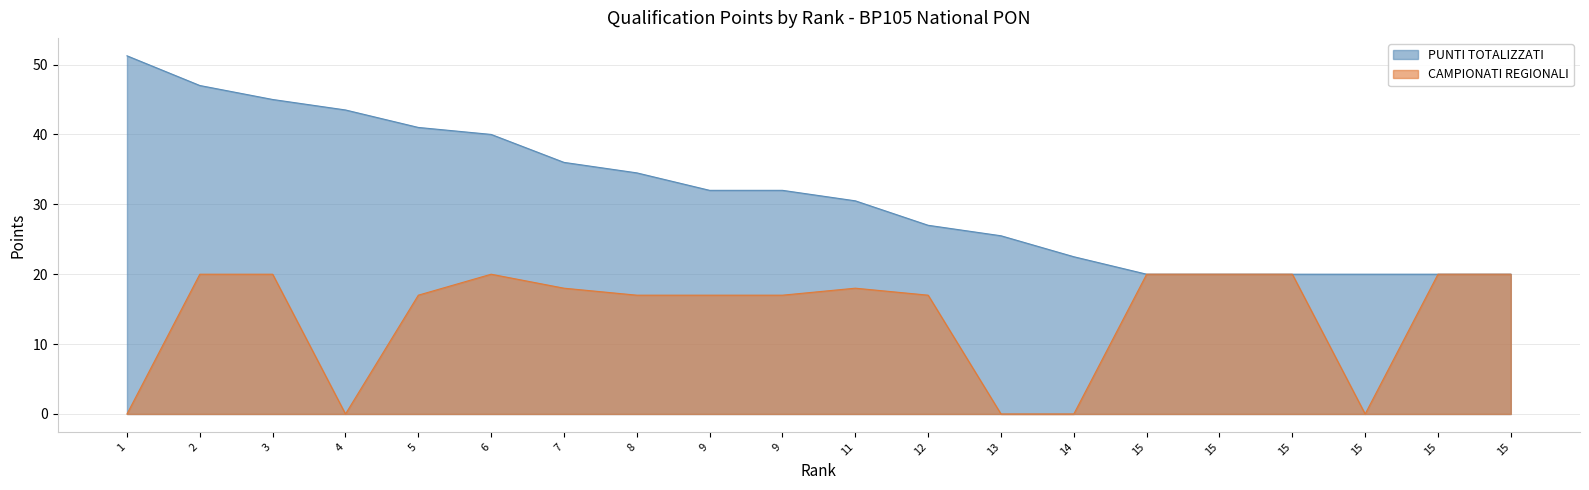

At which category does CAMPIONATI REGIONALI reach its first local valley?

4